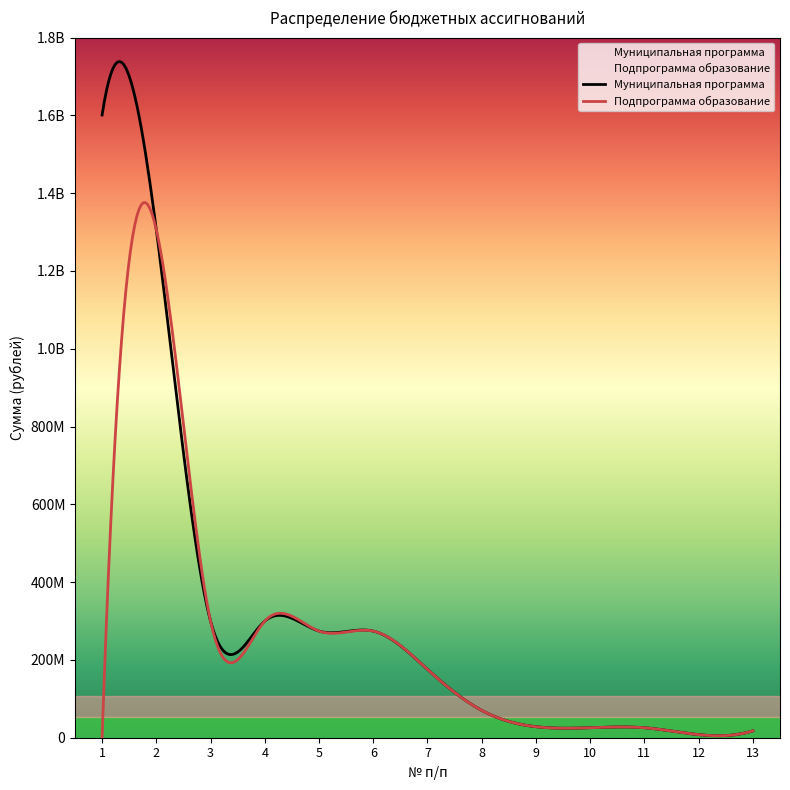

At 3, list the series in order from smallest to largest.

Муниципальная программа, Подпрограмма образование